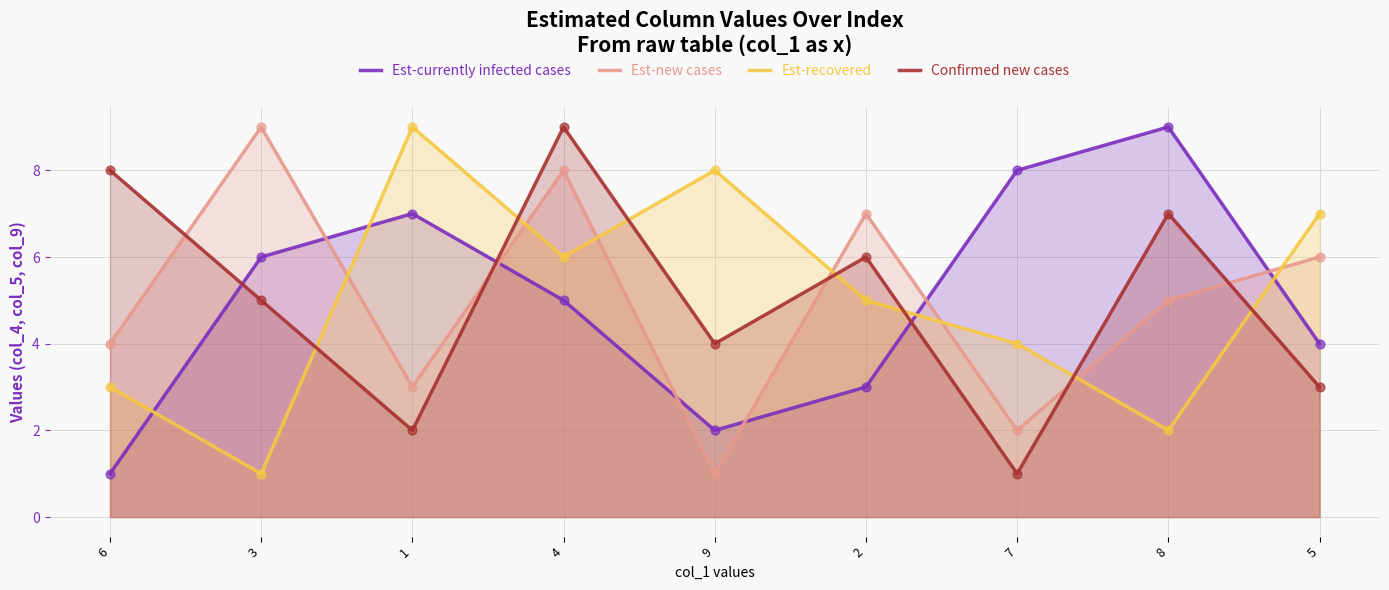

What is the total value across all series at 6?

16